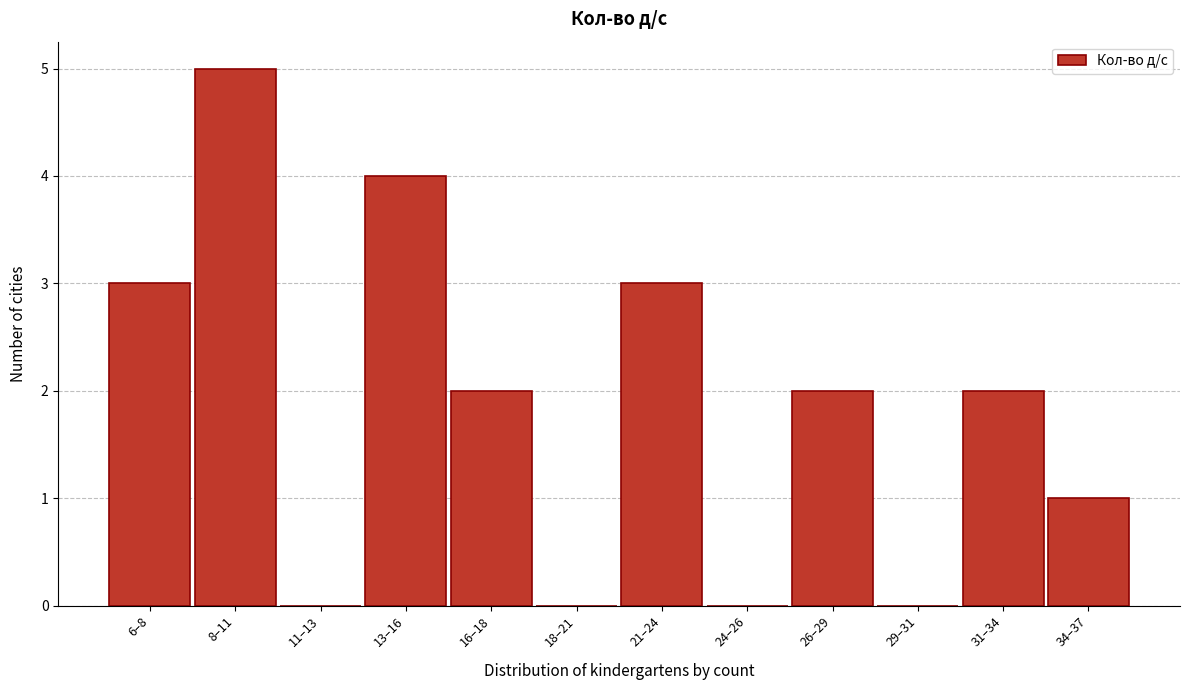

Reading right to left, extract all data points from this chart.

34–37=1	31–34=2	29–31=0	26–29=2	24–26=0	21–24=3	18–21=0	16–18=2	13–16=4	11–13=0	8–11=5	6–8=3